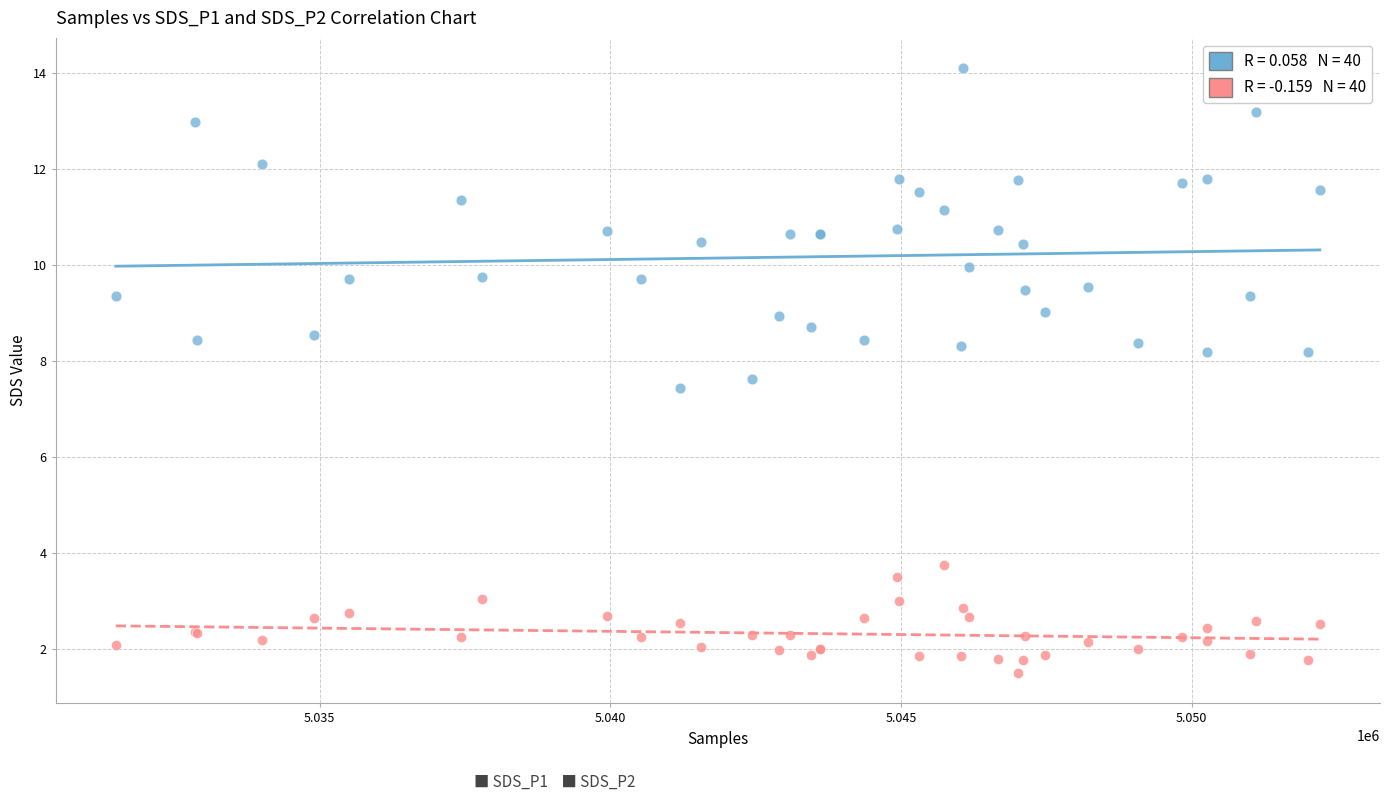

Across all series, what Y value is closest to 7?

7.4